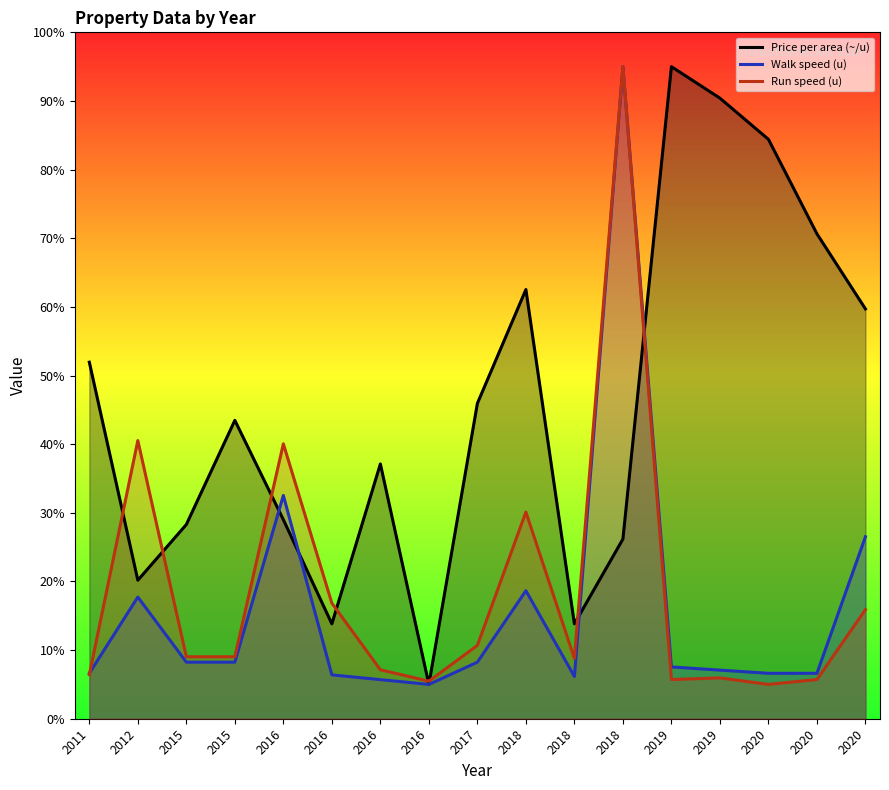

True or false: Price per area (~/u) has more than 2 interior local peaks.

True